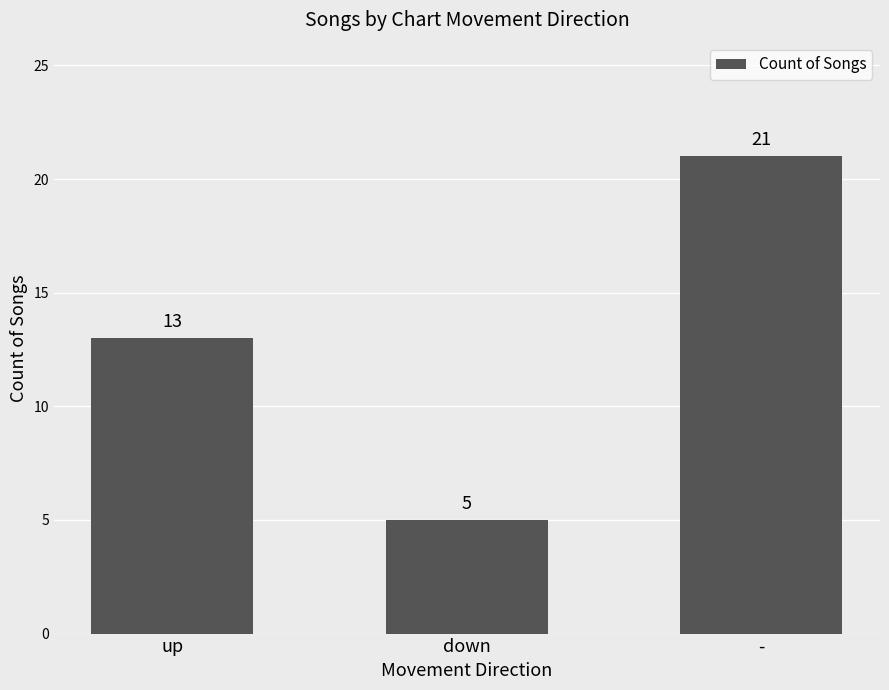

Count the number of data series in this chart.

1